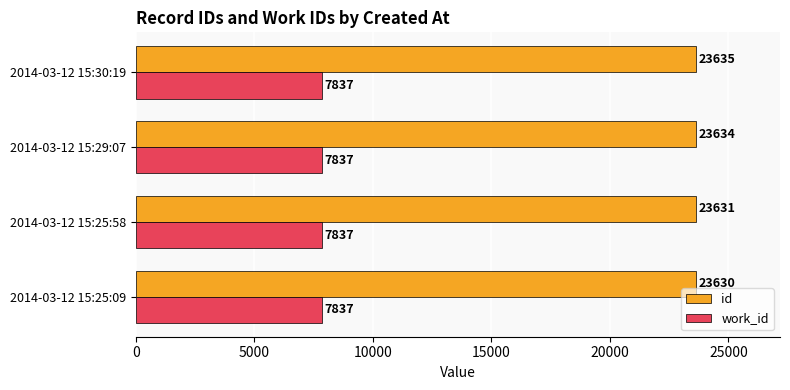

True or false: id has a value of 23634 at 2014-03-12 15:29:07.

True